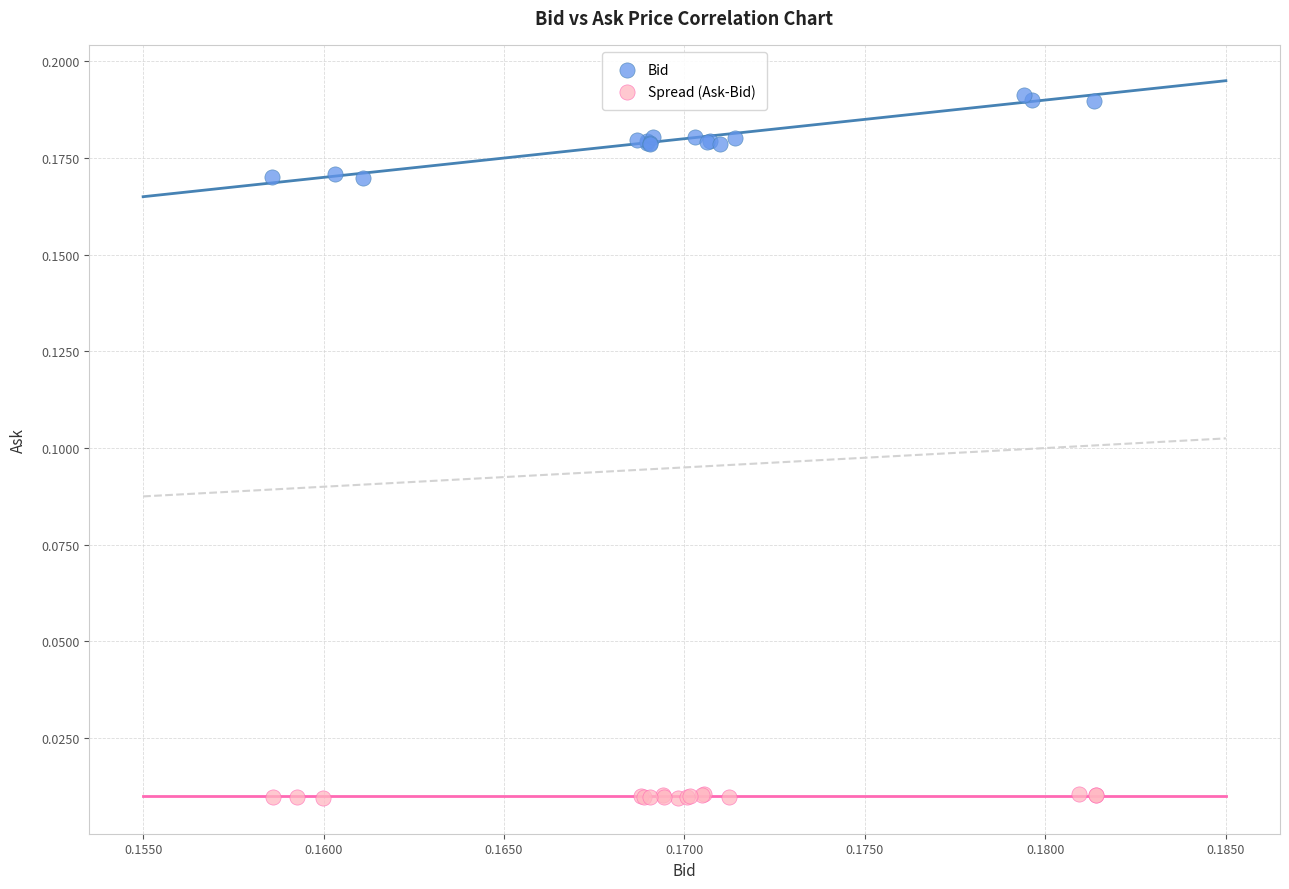

Which series contains the lowest Y value?

Spread (Ask-Bid)